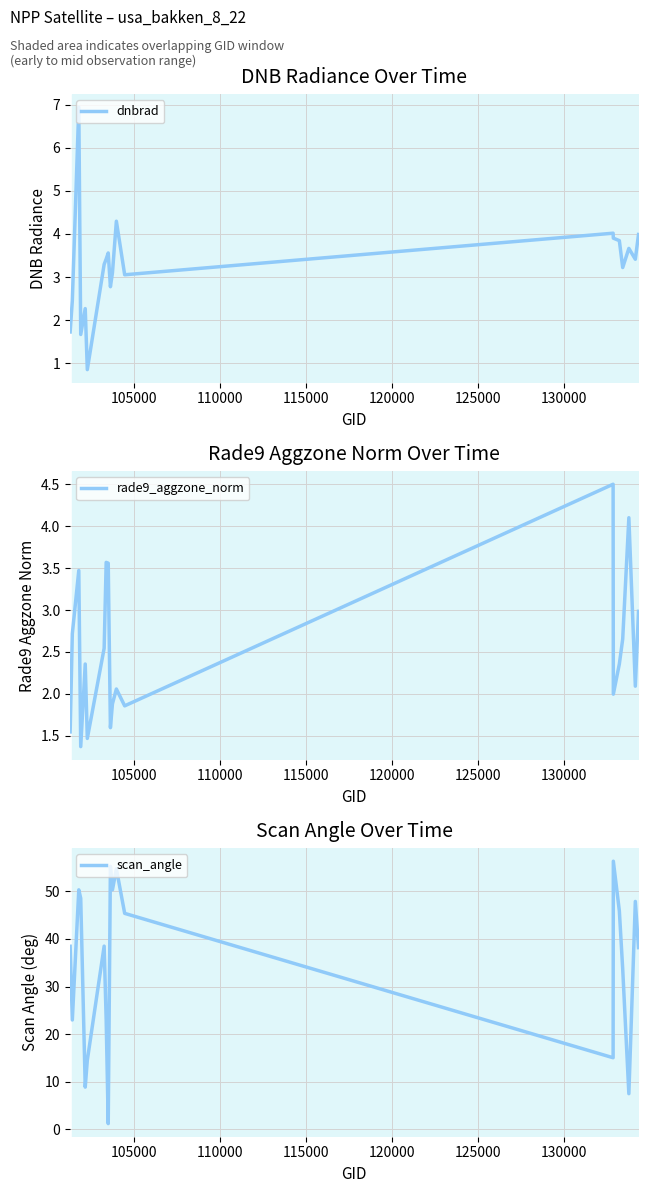

What is the highest value of the scan_angle series?

56.3